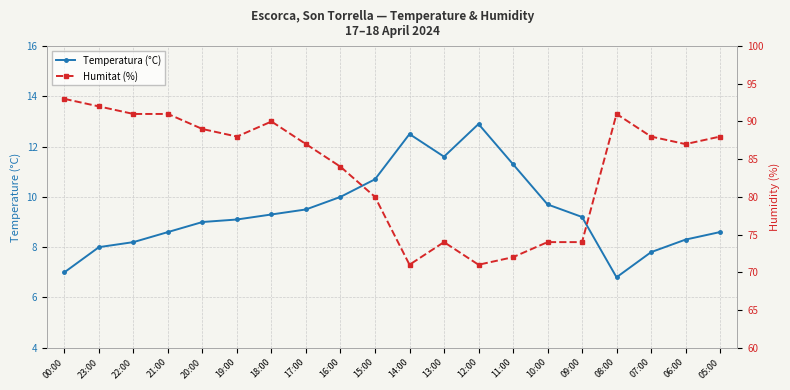

At which label does Temperatura (°C) reach its minimum?

08:00